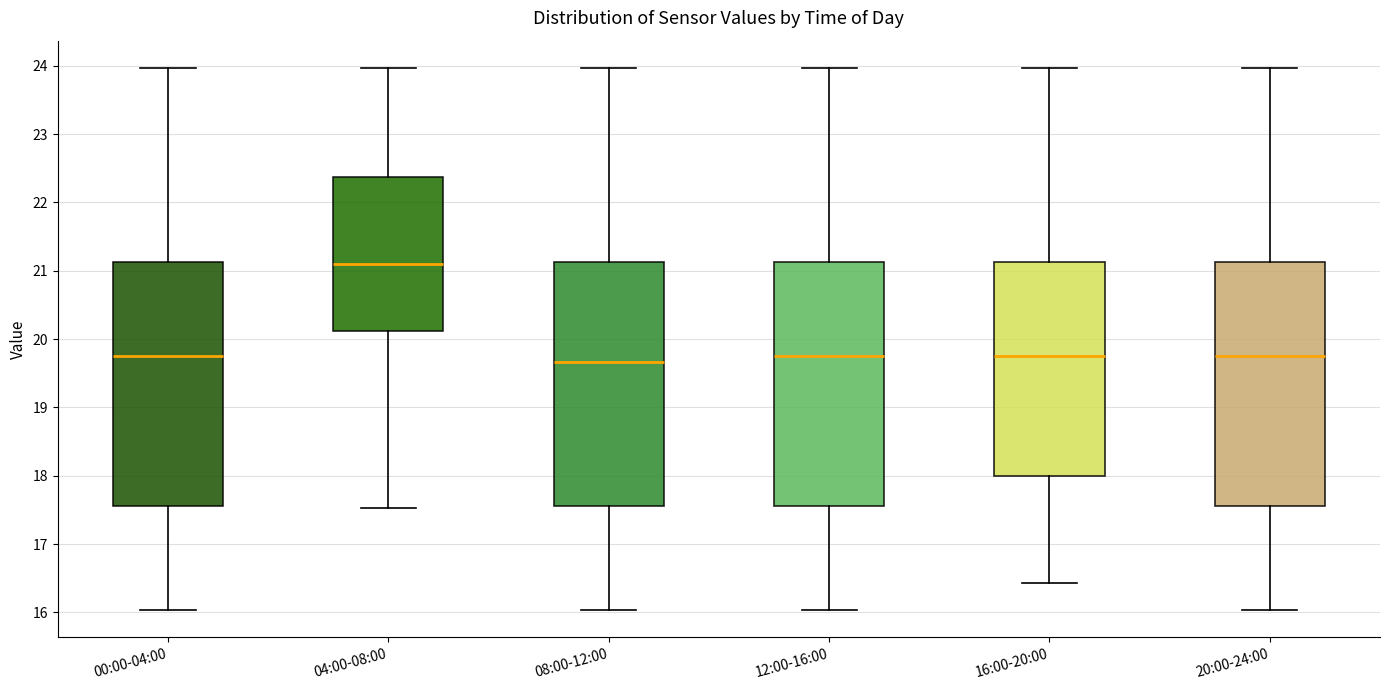

Reading left to right, read every box against the y-axis: the position of its median line, the range the box covers, and the ends of its whiskers. The values are not printed on the chart, so give them approximately, as read against the axis.

00:00-04:00: median 19.8, box 17.6 to 21.1, whiskers 16.0 to 24.0
04:00-08:00: median 21.1, box 20.1 to 22.4, whiskers 17.5 to 24.0
08:00-12:00: median 19.7, box 17.6 to 21.1, whiskers 16.0 to 24.0
12:00-16:00: median 19.8, box 17.6 to 21.1, whiskers 16.0 to 24.0
16:00-20:00: median 19.8, box 18.0 to 21.1, whiskers 16.4 to 24.0
20:00-24:00: median 19.8, box 17.6 to 21.1, whiskers 16.0 to 24.0